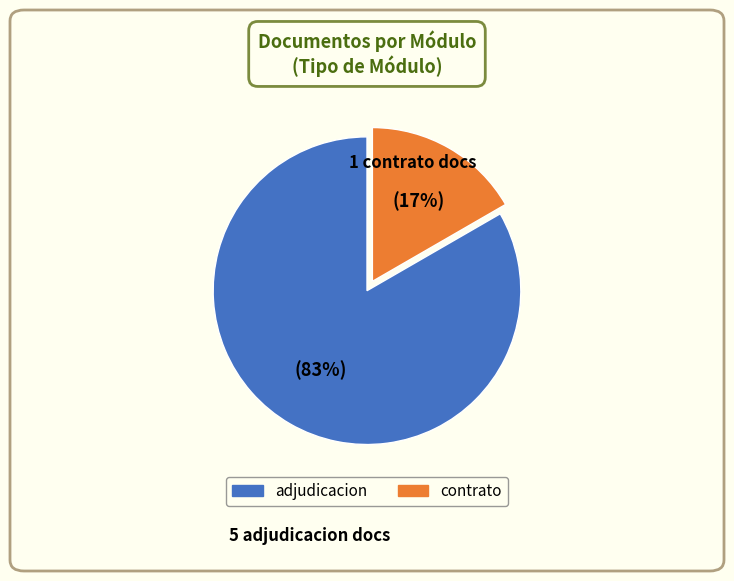

To the nearest percent, what is the average slice percentage?

50%